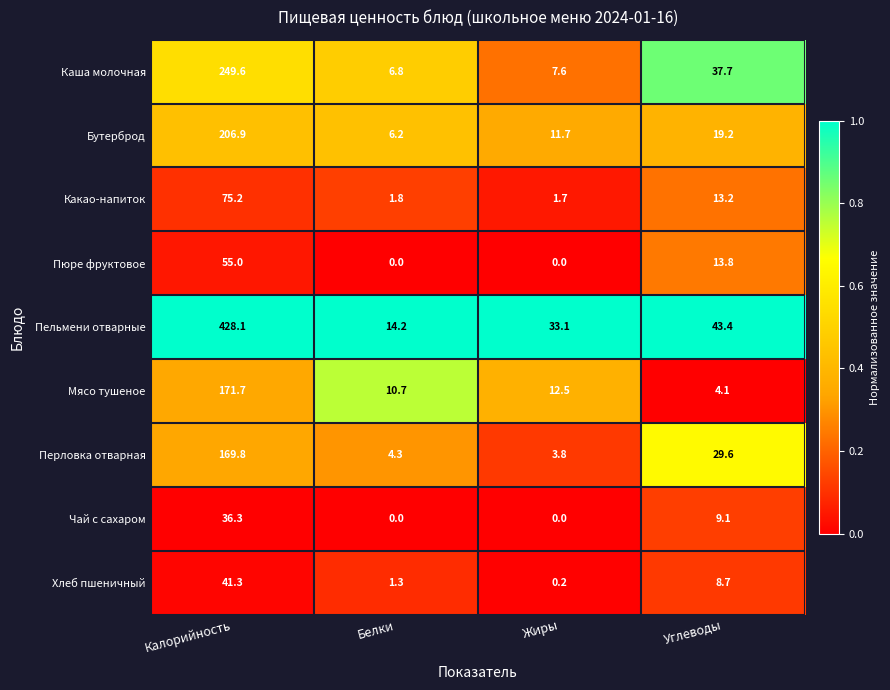

The value of Каша молочная at Жиры is 12.5. True or false?

False